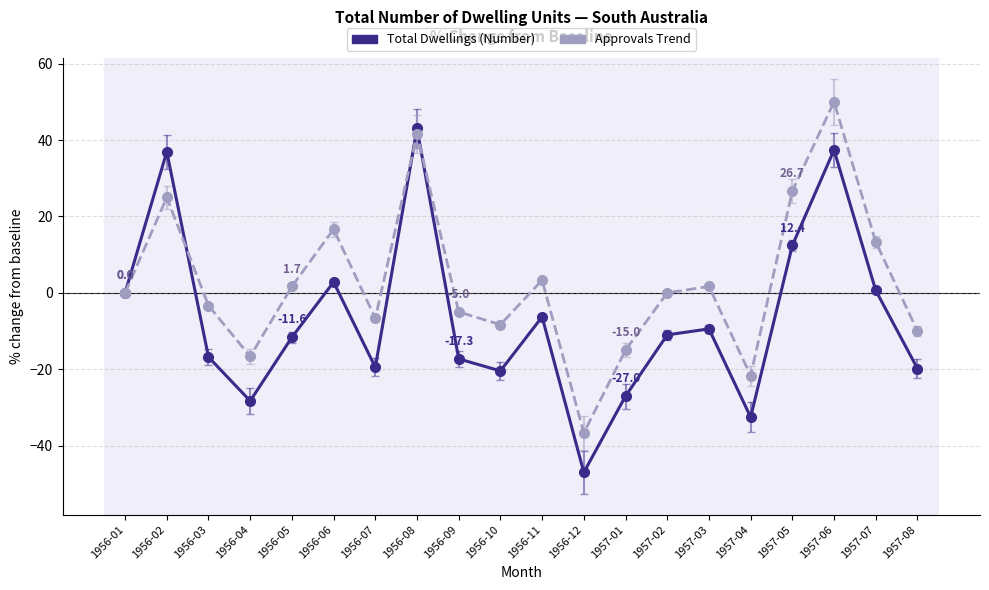

True or false: Total Dwellings (Number) has more than 2 interior local peaks.

True